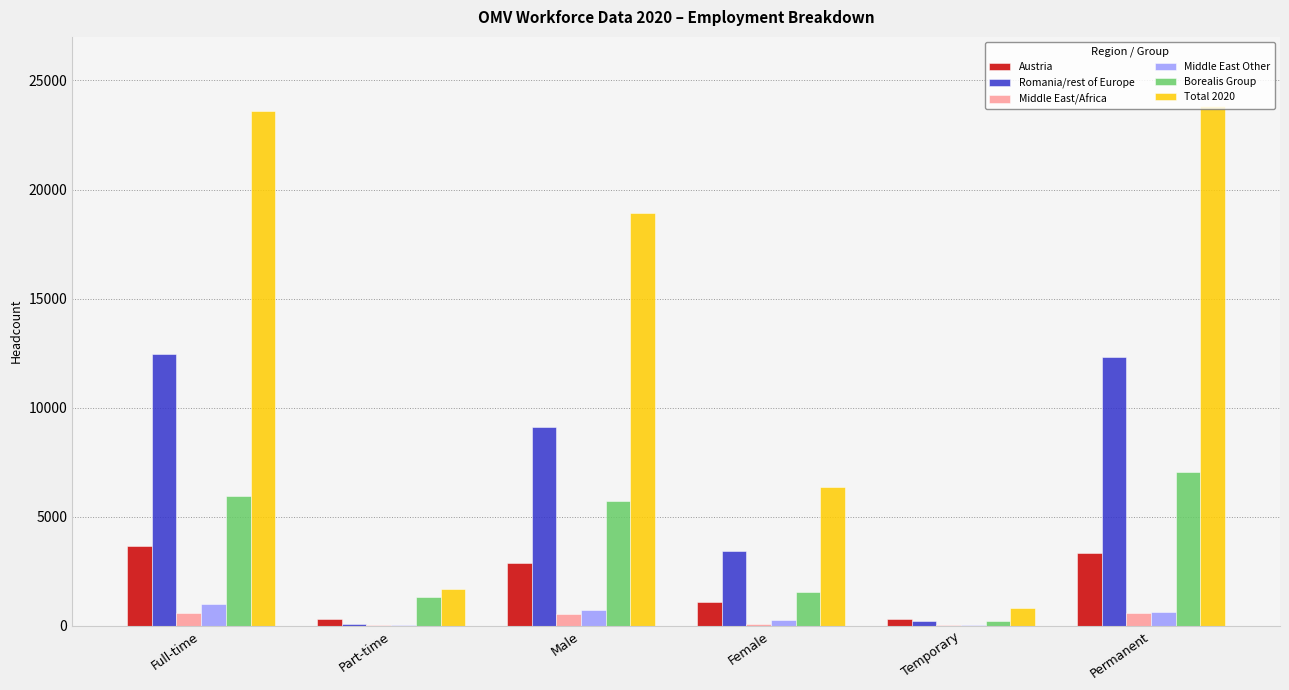

What is the sum of all Austria values?

11507.0